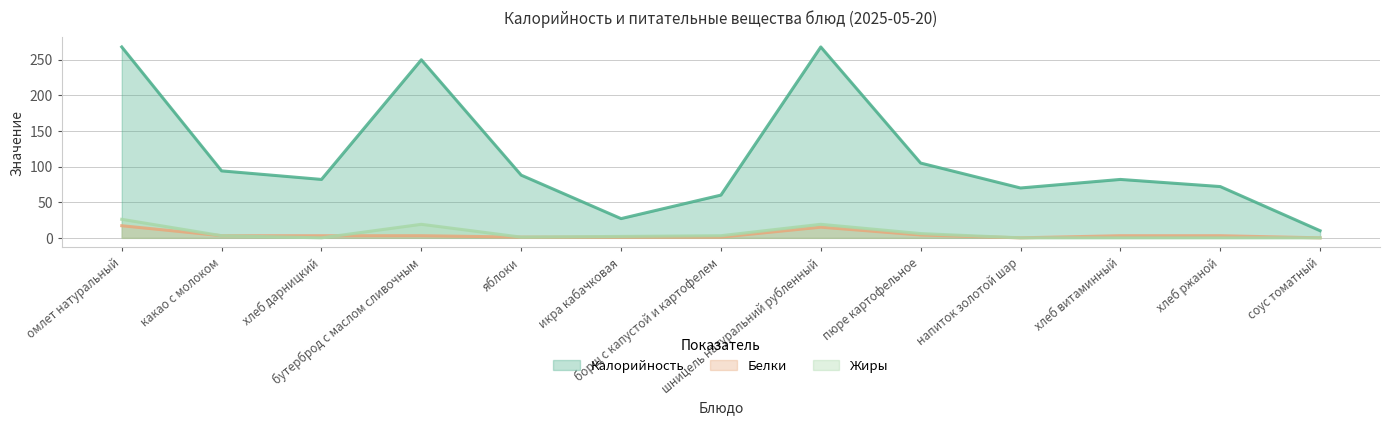

The value of Белки at бутерброд с маслом сливочным is 5. True or false?

False